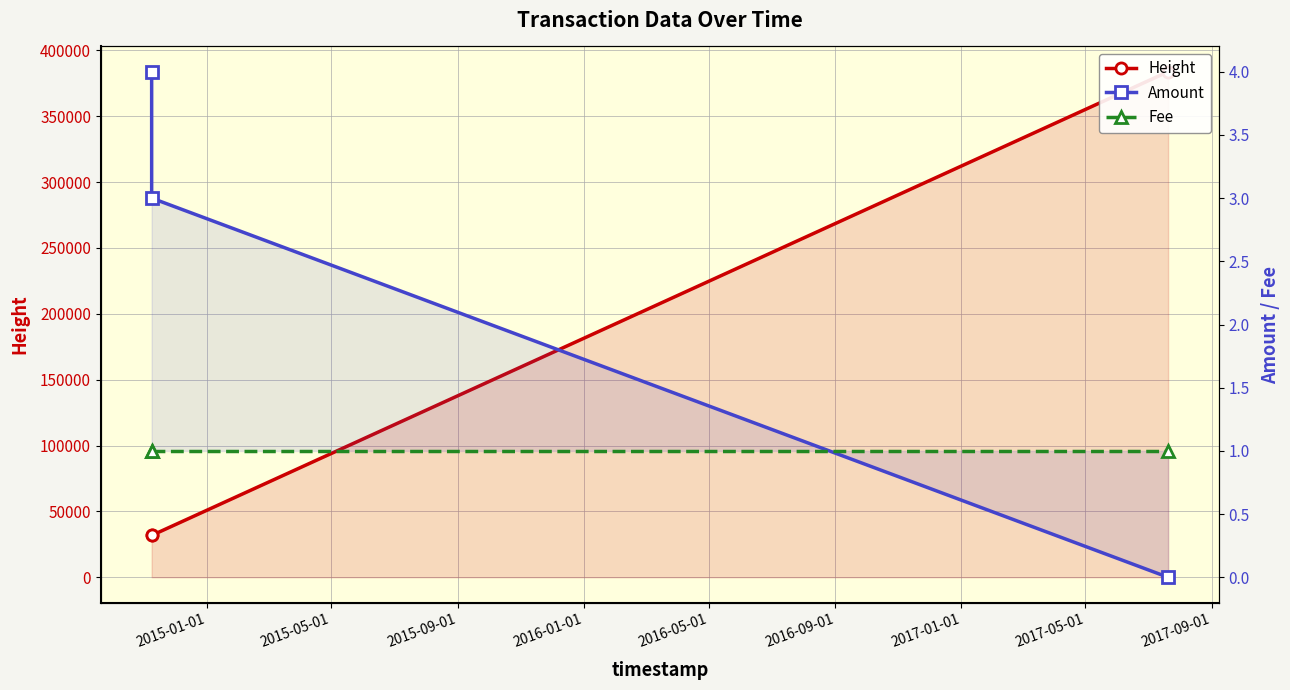

How many data points in Height are less than 31765?

1